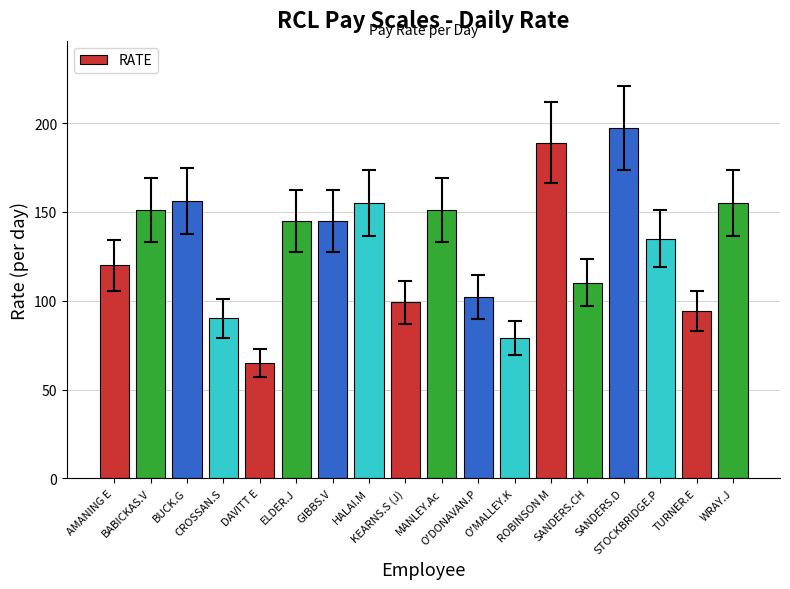

What is the difference between the second highest and second lowest values?

110